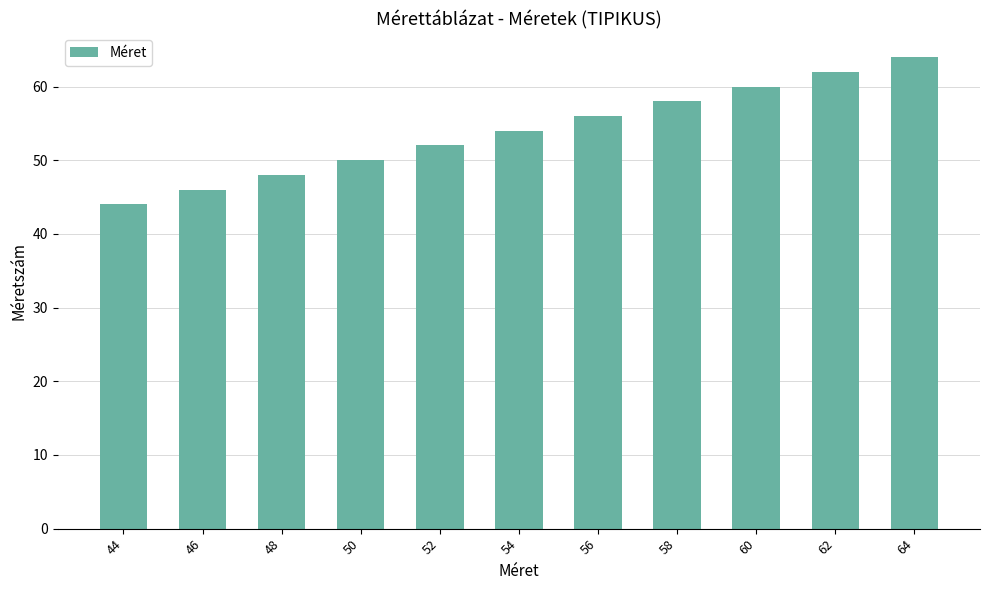

Are the bars grouped side by side (vs. stacked)?

No